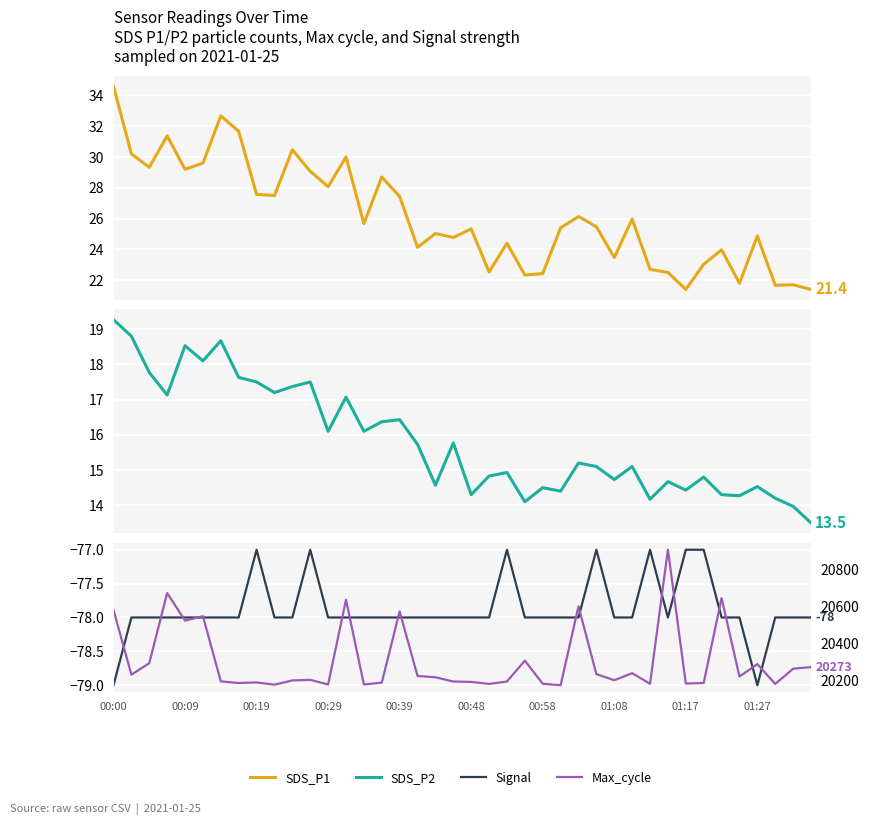

True or false: SDS_P2 and Max_cycle intersect in this chart.

False